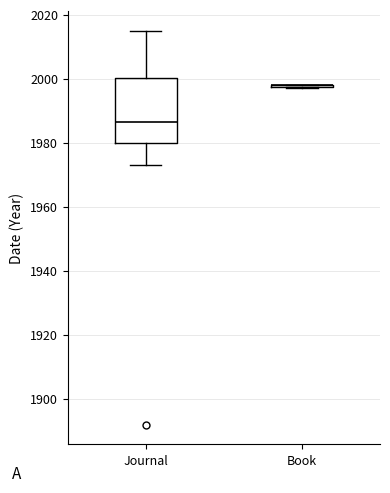

Comparing the boxes themselves (not the whiskers), which one is the tallest?

Journal